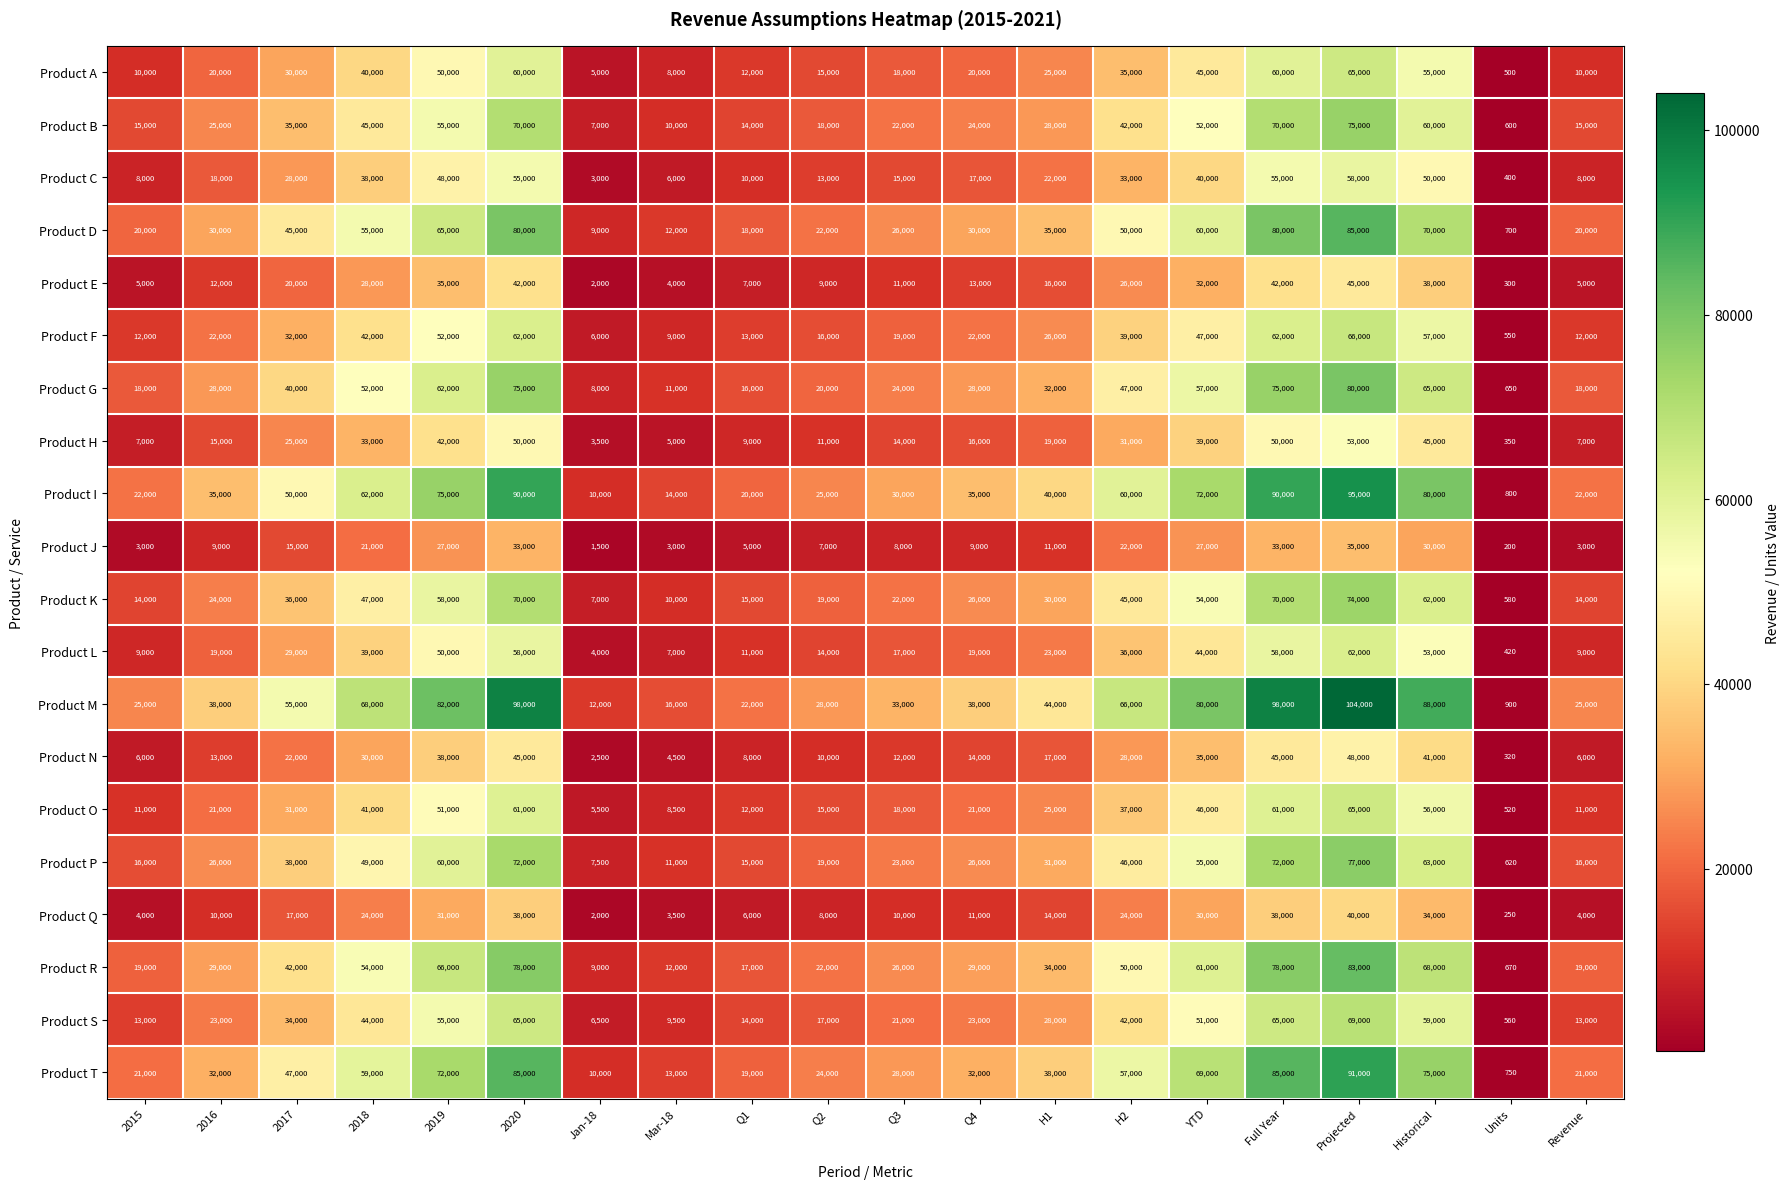

What is the smallest value displayed?

200